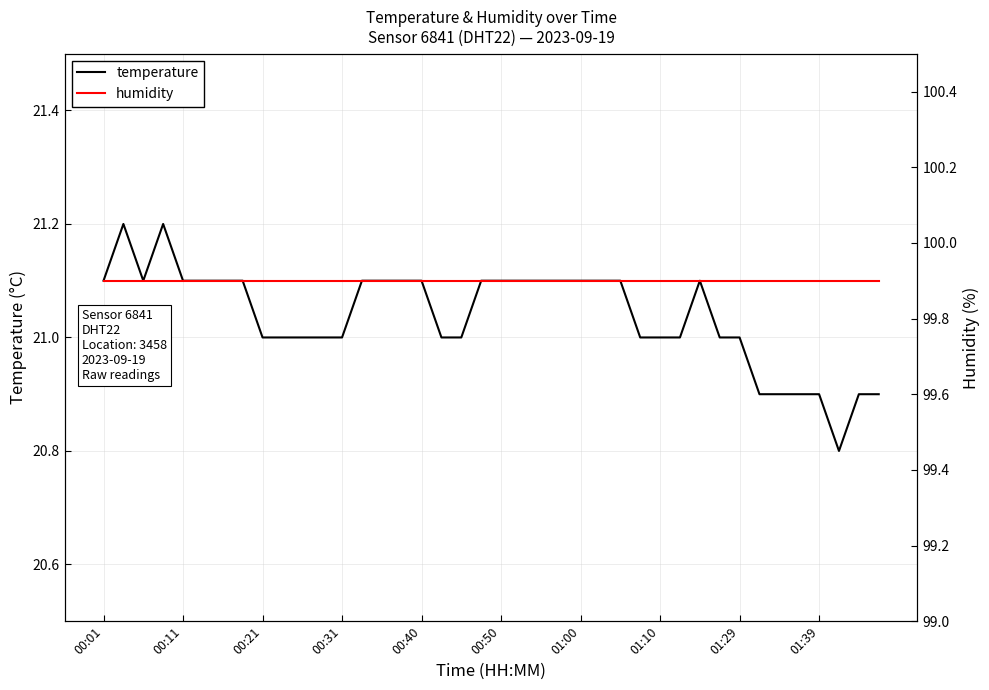

Is it true that temperature equals 9.6 at 00:01?

False